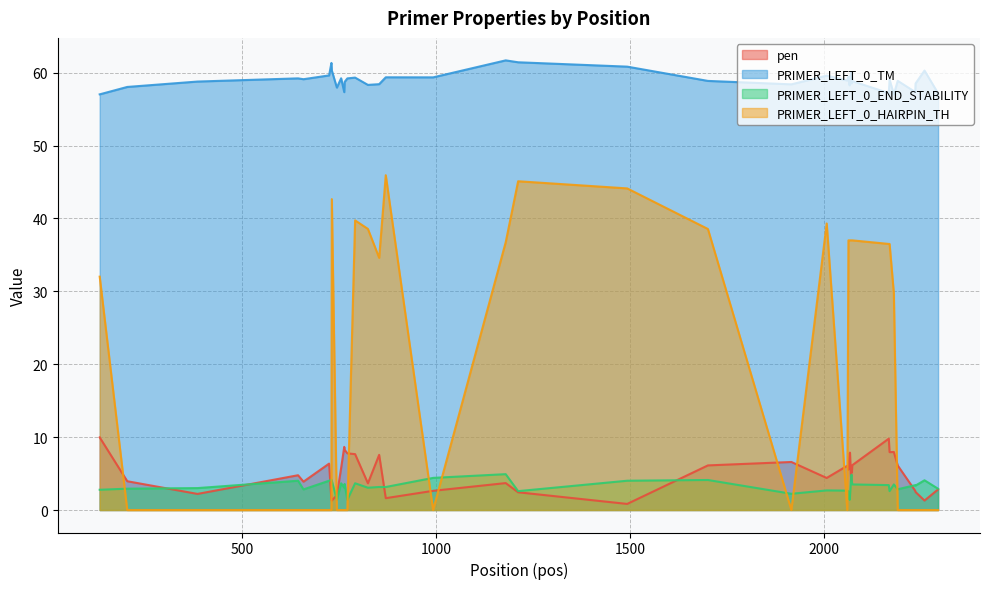

Which series has the largest total across all categories?

PRIMER_LEFT_0_TM